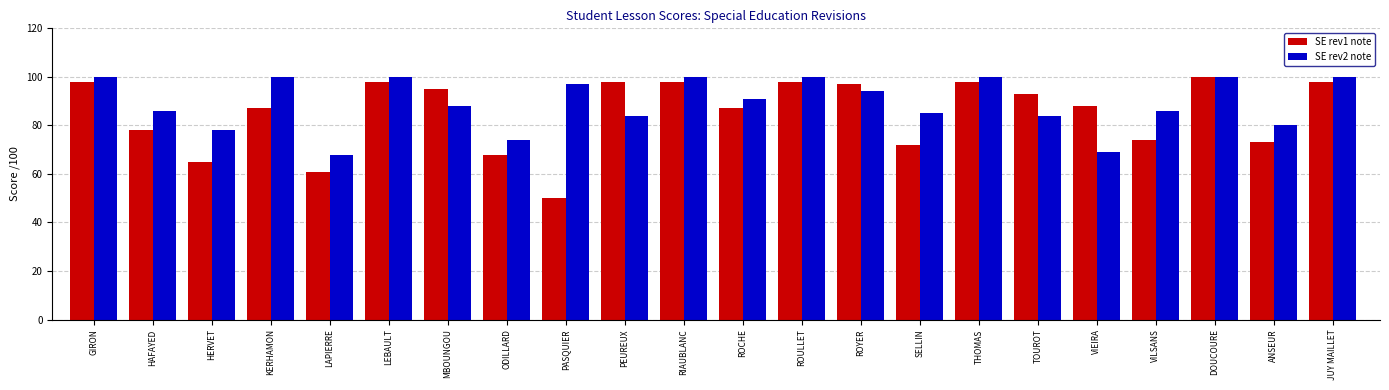

How many bars are there in total?

44